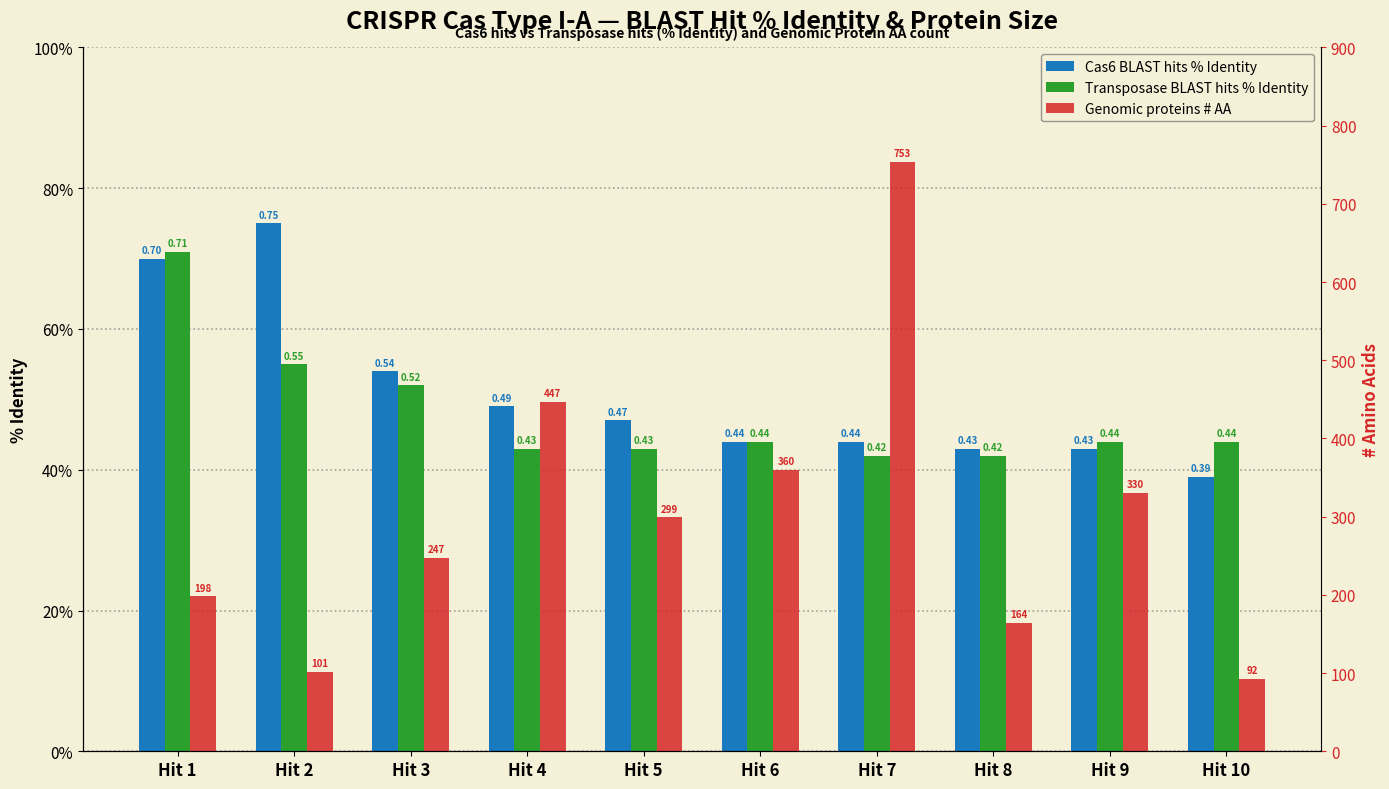

How many distinct data groups are displayed?

3